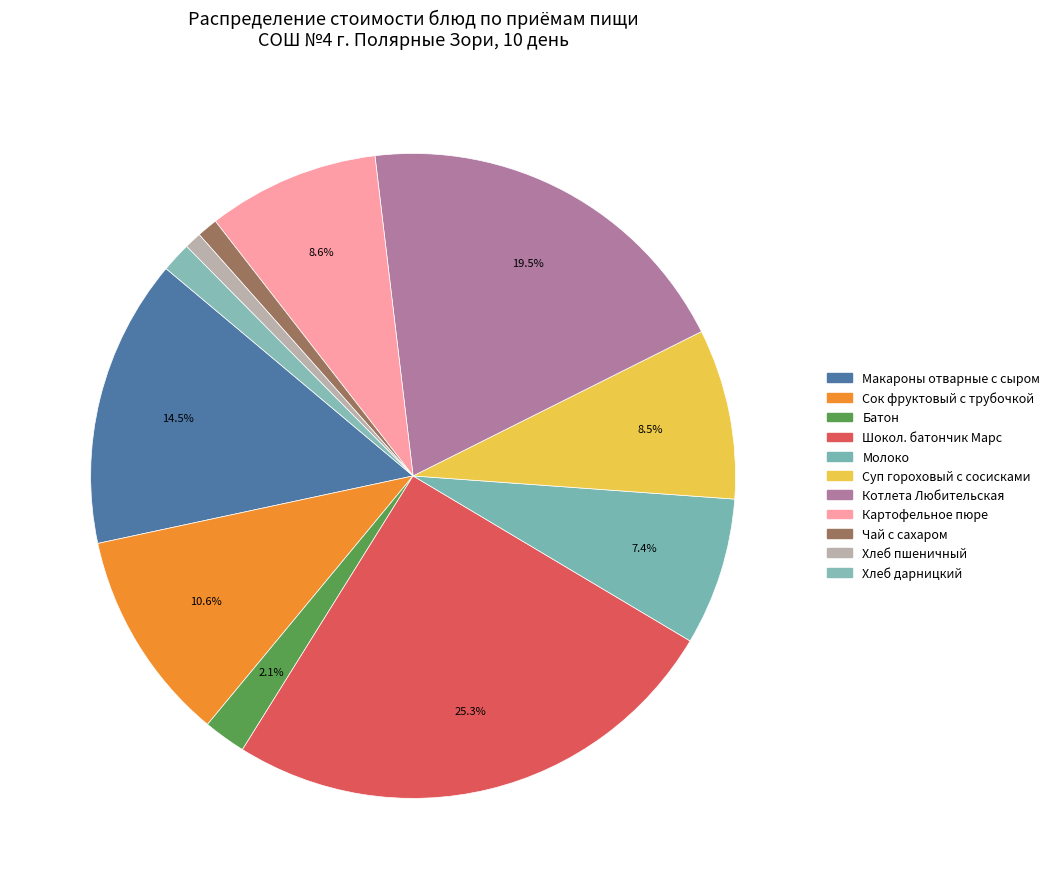

Count the number of slices in the pie.

11